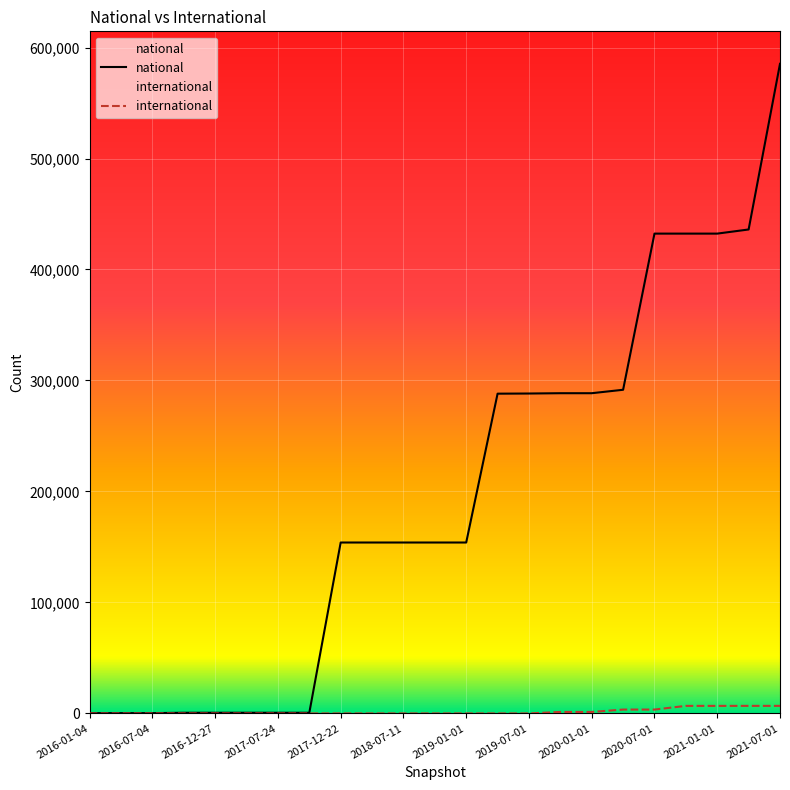

At which category is the sum across all series the highest?

2021-07-01